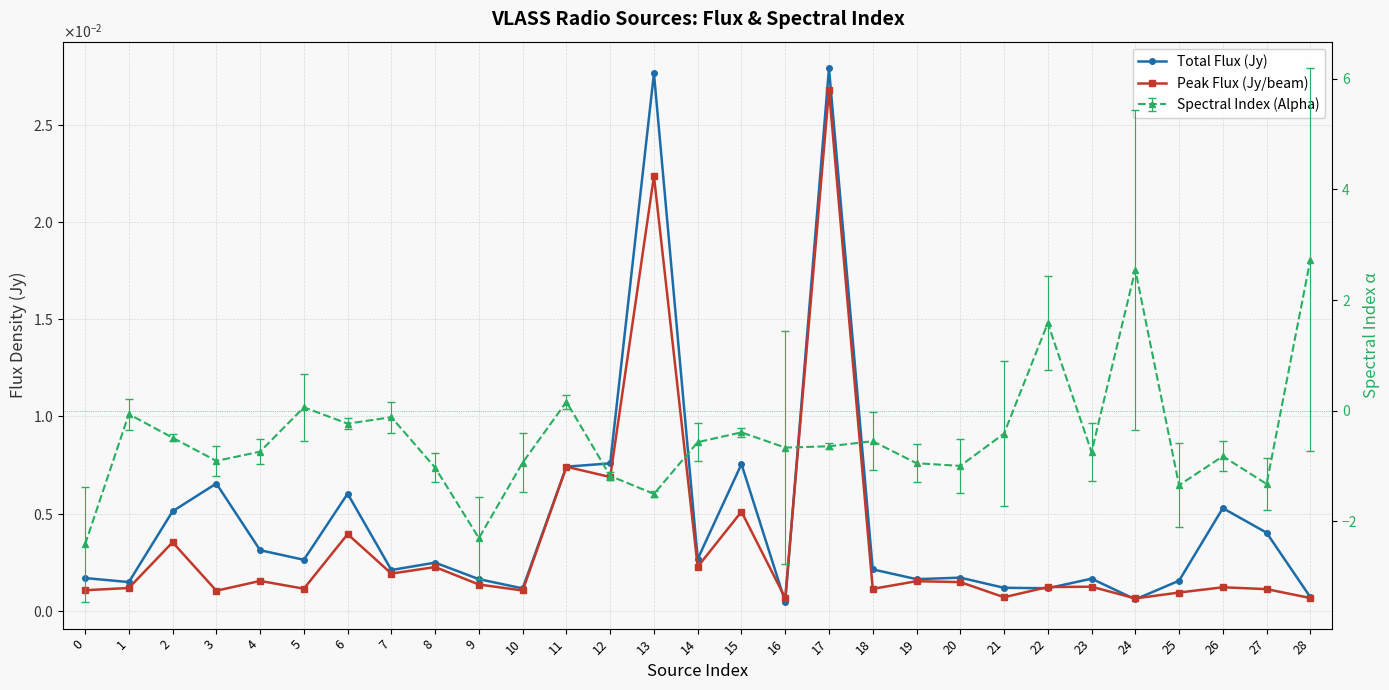

How many interior local peaks does the Peak Flux (Jy/beam) series have?

11